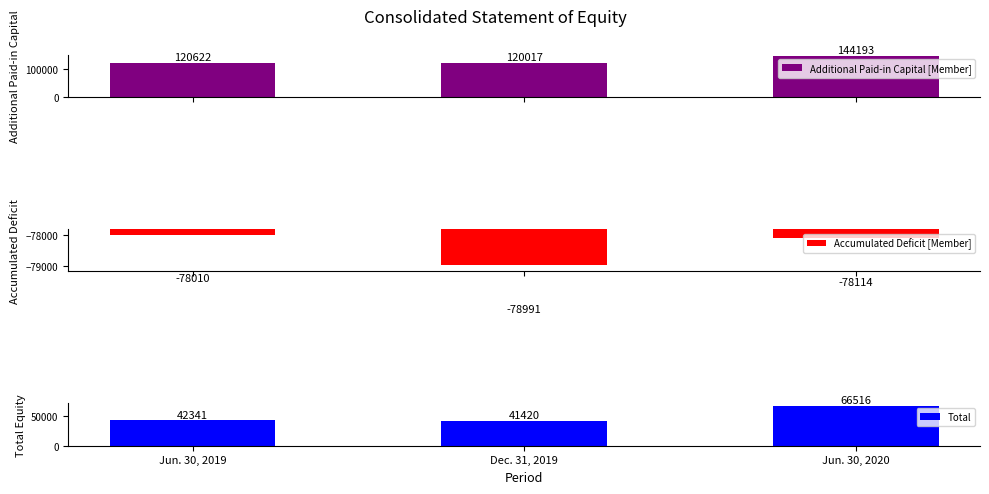

At Jun. 30, 2020, list the series in order from smallest to largest.

Accumulated Deficit [Member], Total, Additional Paid-in Capital [Member]